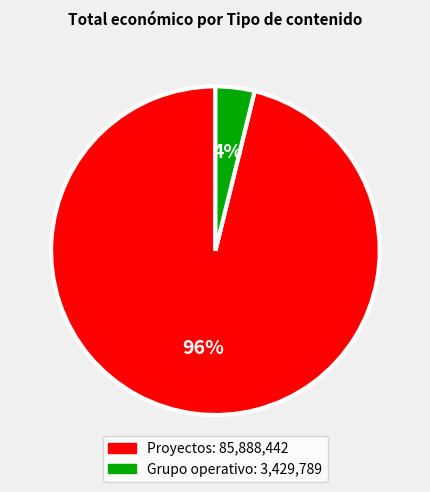

To the nearest percent, what is the average slice percentage?

50%